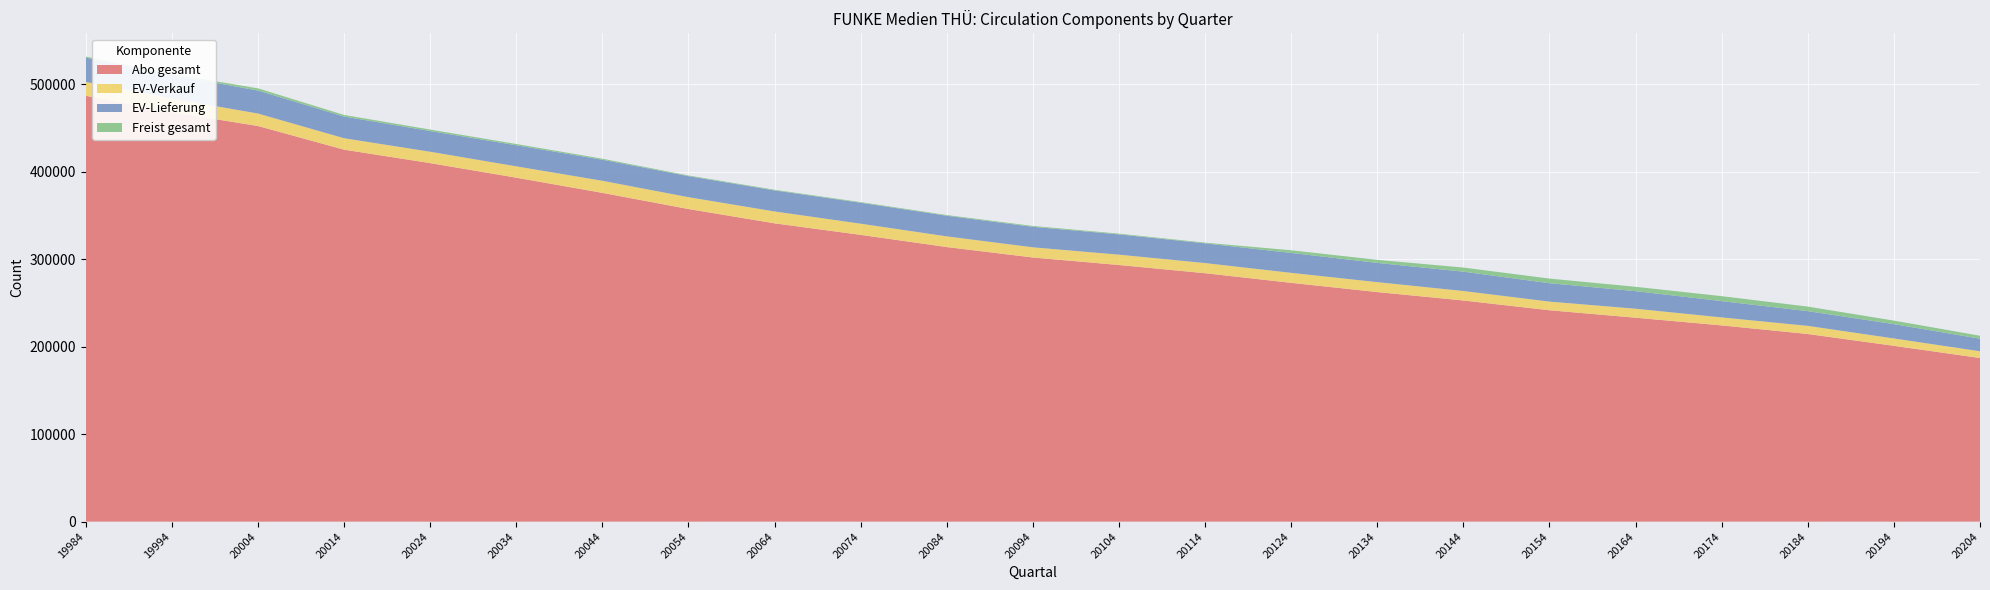

Reading left to right, transcribe all the data shown in this chart.

Abo gesamt: 486692	468029	452166	425117	409774	393097	375752	357273	340936	327741	313821	301893	293310	283938	272922	262384	252755	241595	233075	224290	214462	200933	187027
EV-Verkauf: 15865	15573	14259	13075	12988	12969	13820	13547	13576	12785	12214	11633	11817	11591	11419	11338	10828	9886	10260	9117	9285	8424	7694
EV-Lieferung: 27752	27086	26251	24777	23673	24092	24067	24074	24035	23935	23587	23421	23183	22548	22774	21993	22126	21019	20093	18646	16834	16391	14361
Freist gesamt: 1186	1052	2509	1844	1664	1458	1159	745	740	738	779	1002	833	772	3031	3496	4668	5294	4969	5642	5195	4018	3381